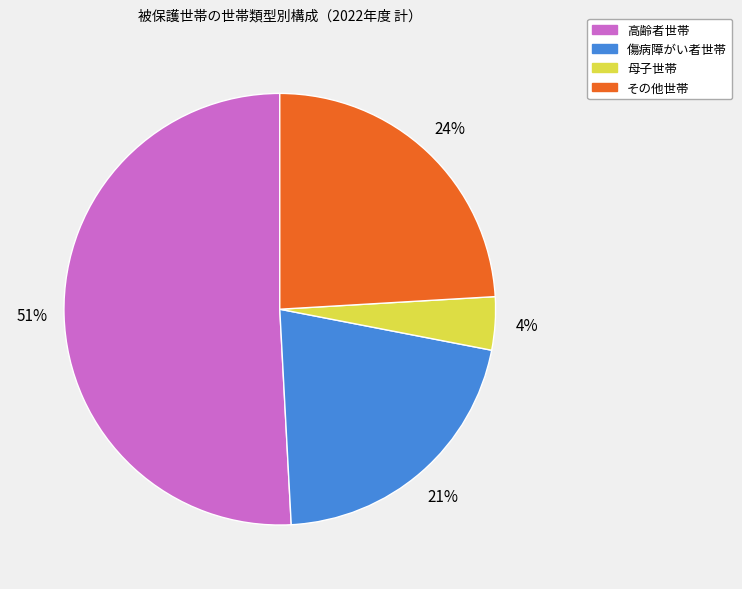

Is the sum of 高齢者世帯 and 母子世帯 greater than half?

Yes